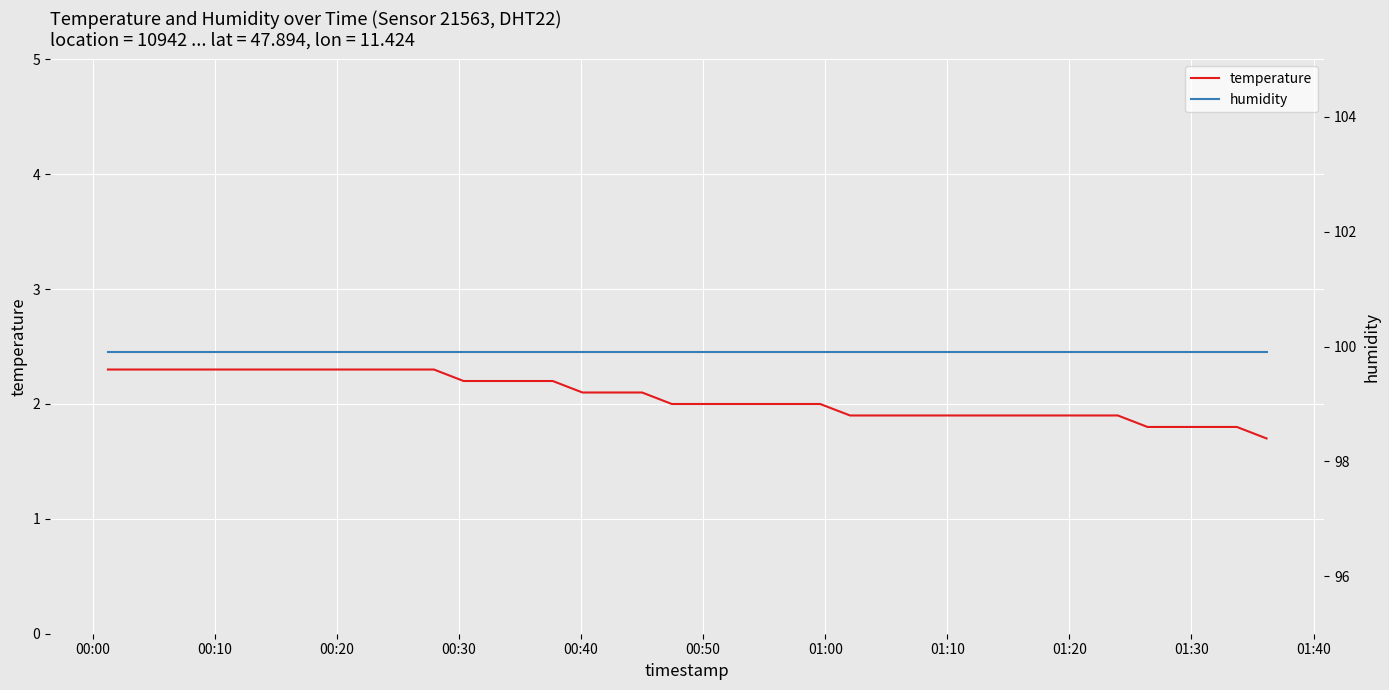

What is the value of the humidity point at the 8th from the left?

99.9